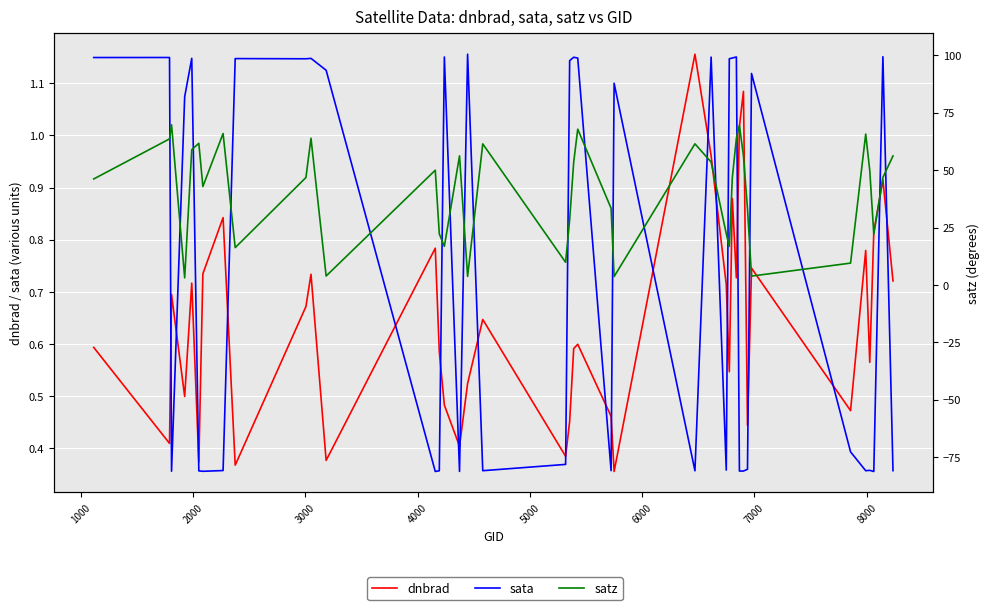

What is the difference between the maximum and minimum values in the sata series?

181.7